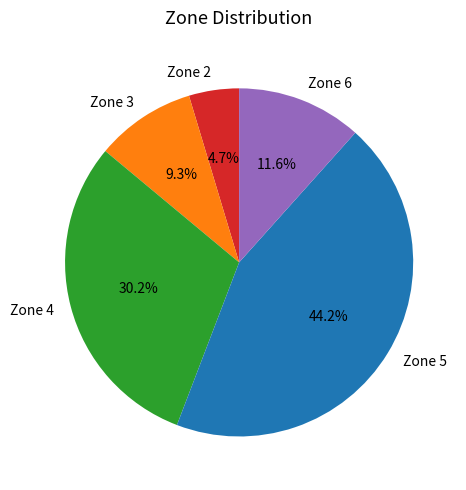

Is it true that Zone 4 is 30% of the pie?

True